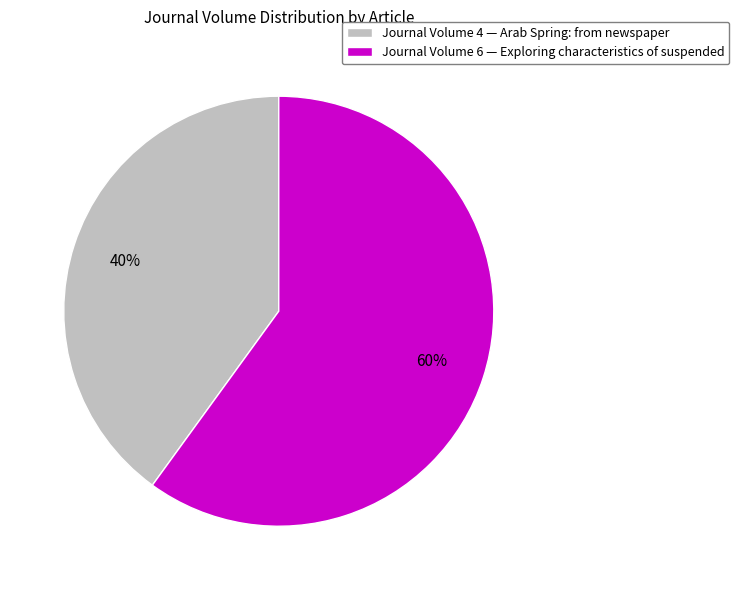

Which slice is the largest?

Journal Volume 6 — Exploring characteristics of suspended